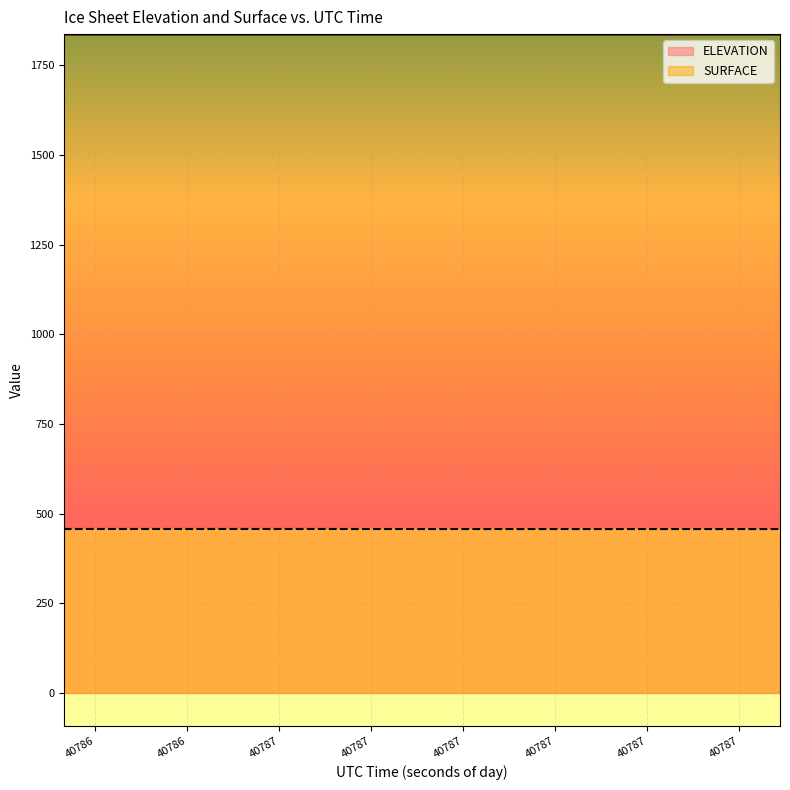

True or false: SURFACE and ELEVATION cross at least once.

False